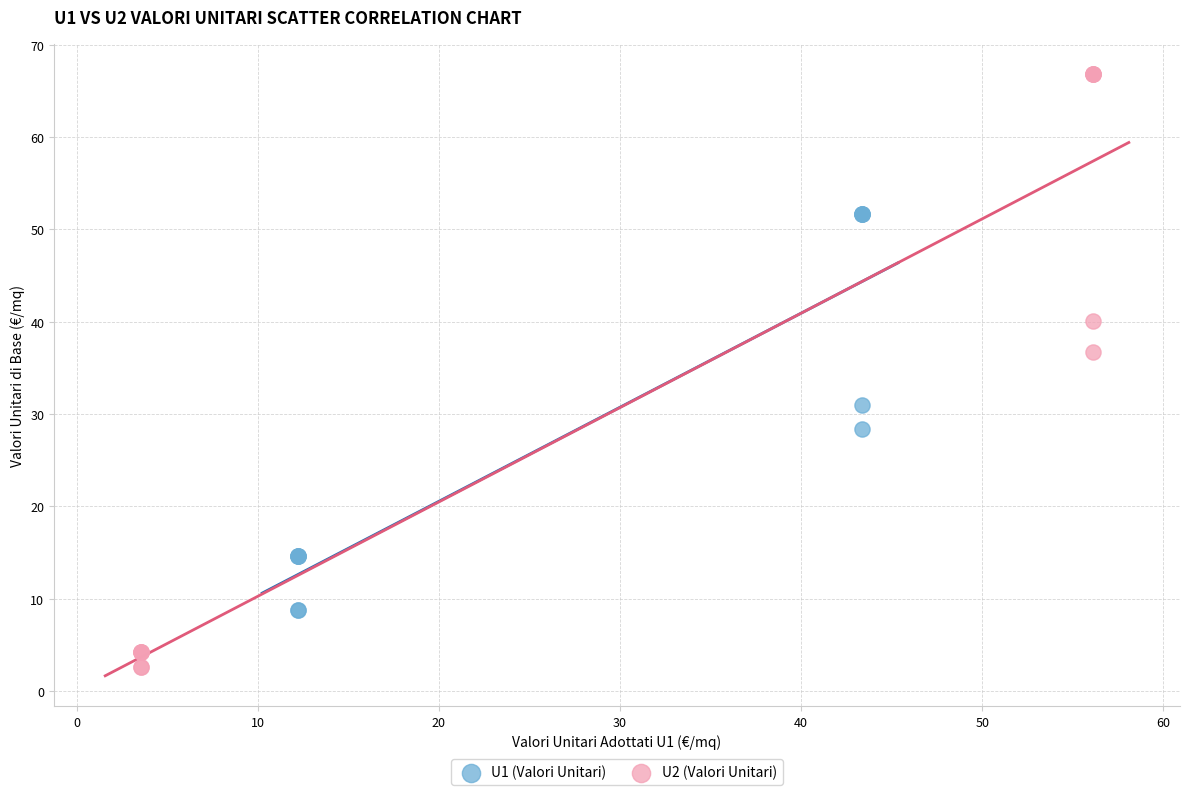

Which series has the widest spread of Y values?

U2 (Valori Unitari)